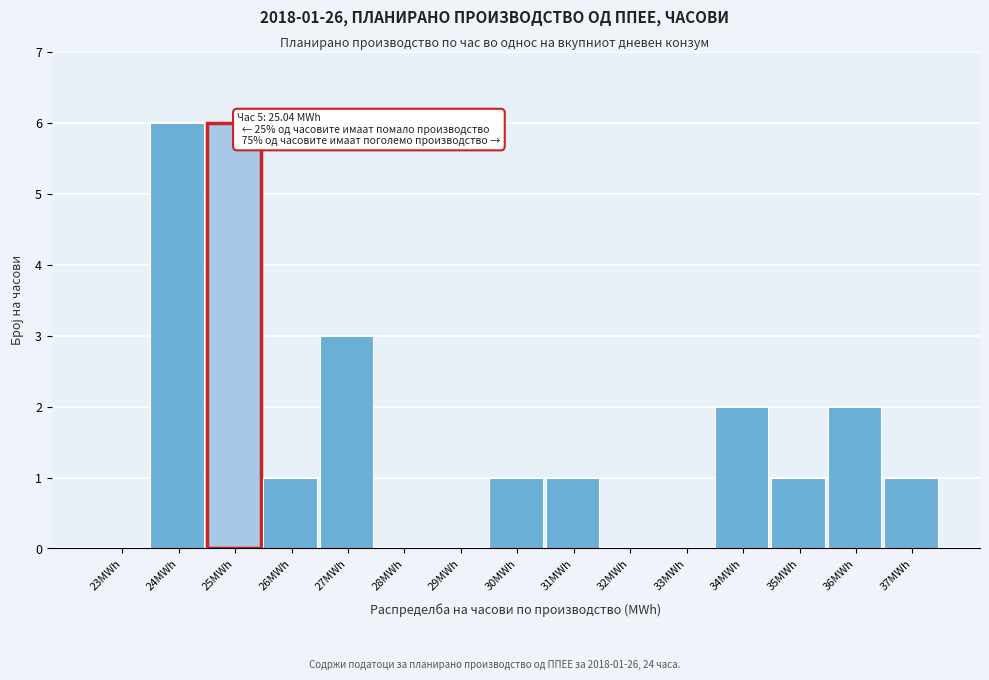

Reading left to right, extract all data points from this chart.

23MWh=0	24MWh=6	25MWh=6	26MWh=1	27MWh=3	28MWh=0	29MWh=0	30MWh=1	31MWh=1	32MWh=0	33MWh=0	34MWh=2	35MWh=1	36MWh=2	37MWh=1